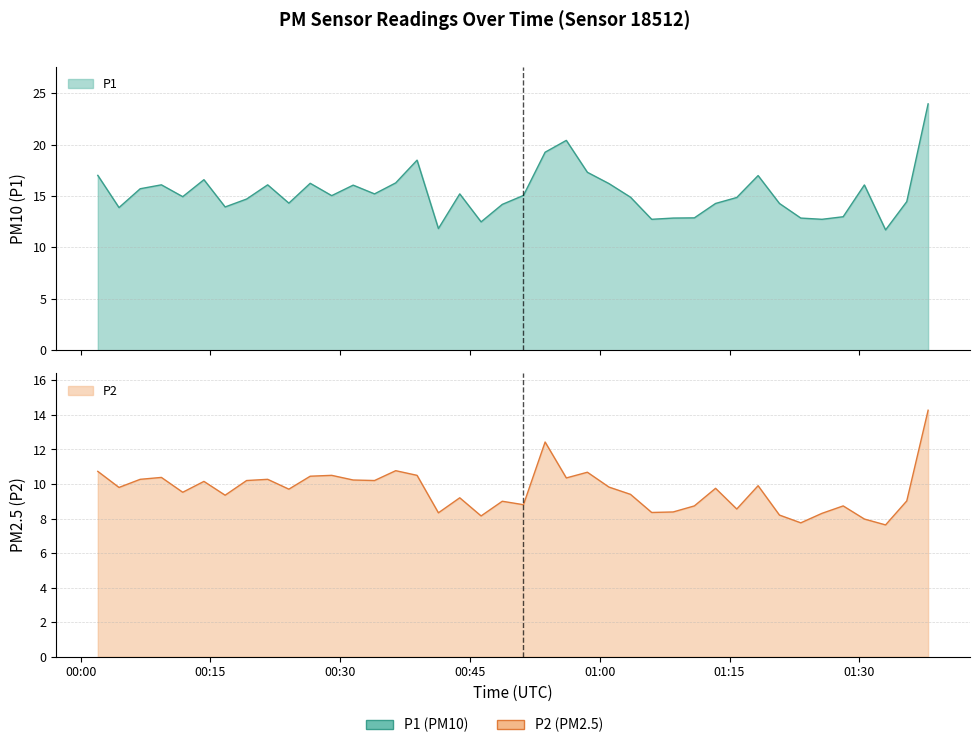

What is the maximum value shown in the chart?

23.9